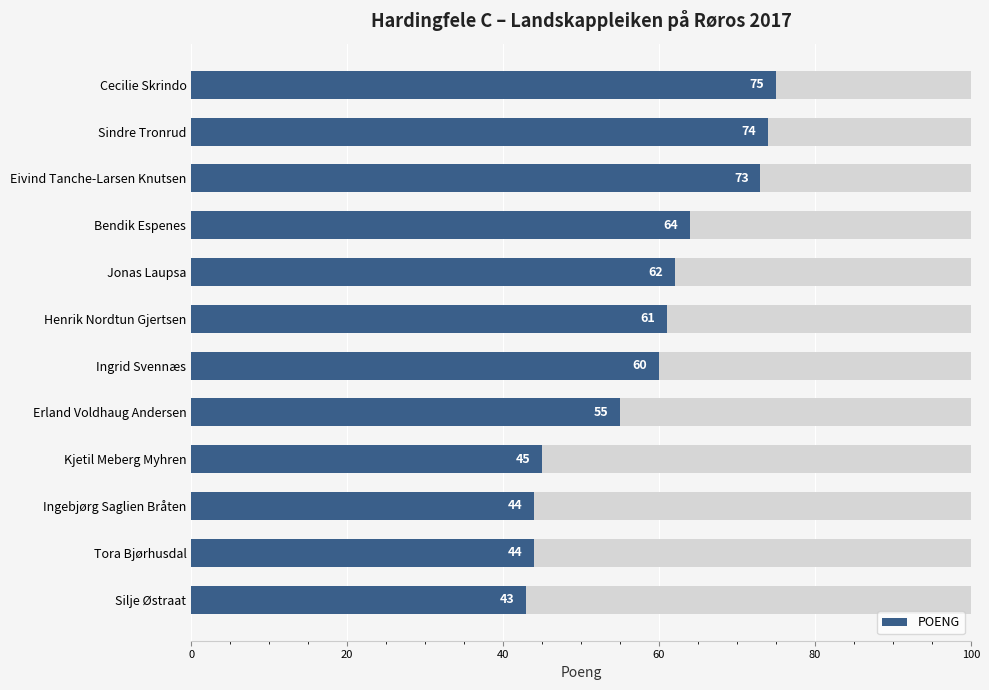

Is it true that the value at Bendik Espenes is 89?

False